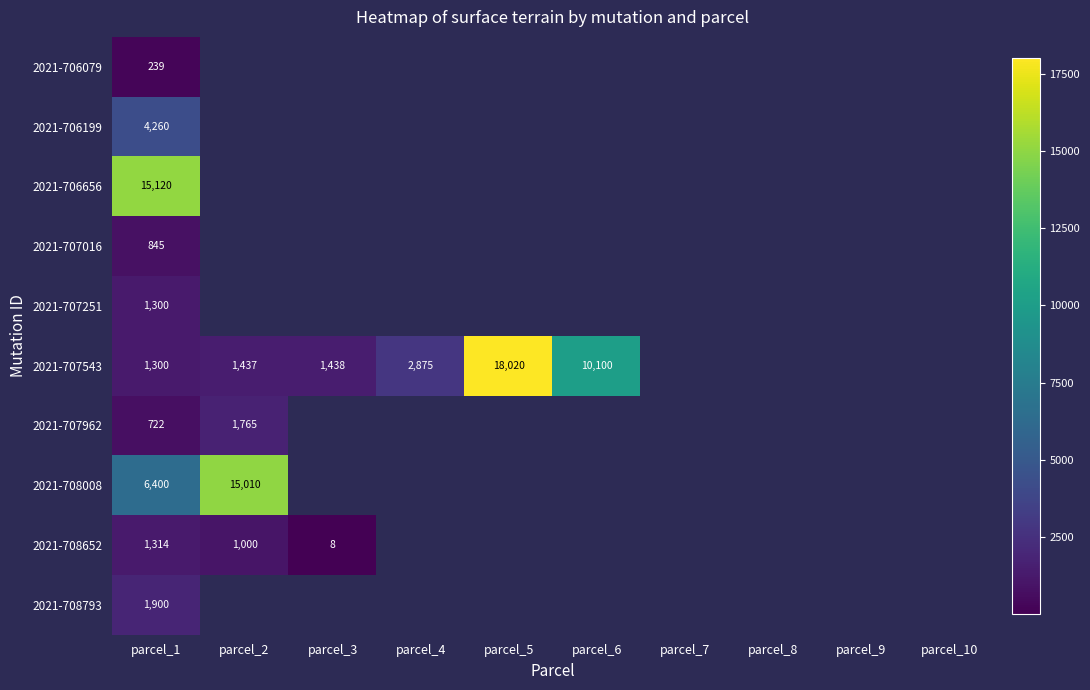

Rank the series at parcel_1 from lowest to highest value.

2021-706079, 2021-707962, 2021-707016, 2021-707251, 2021-707543, 2021-708652, 2021-708793, 2021-706199, 2021-708008, 2021-706656